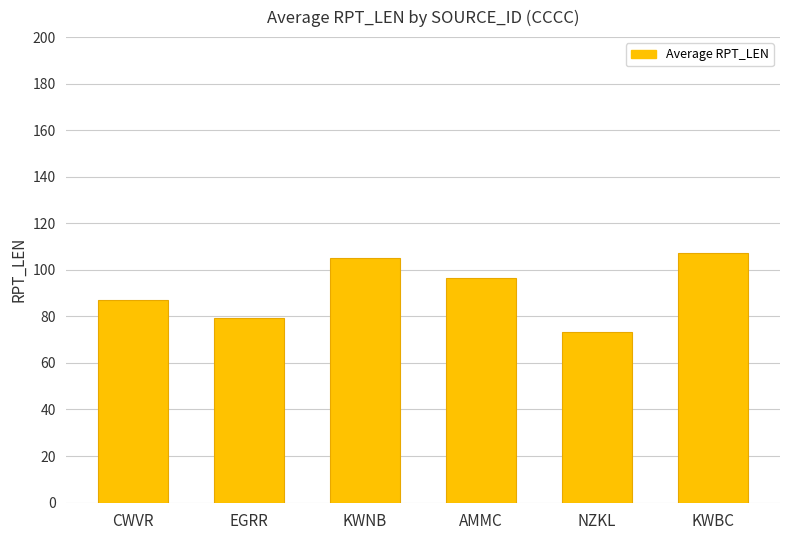

What is the label of the 3rd bar from the right?

AMMC